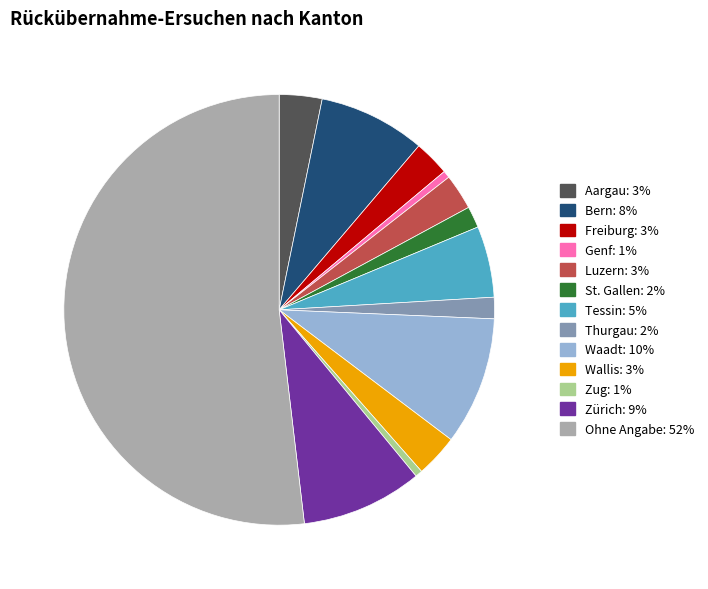

How many slices are in this pie chart?

13